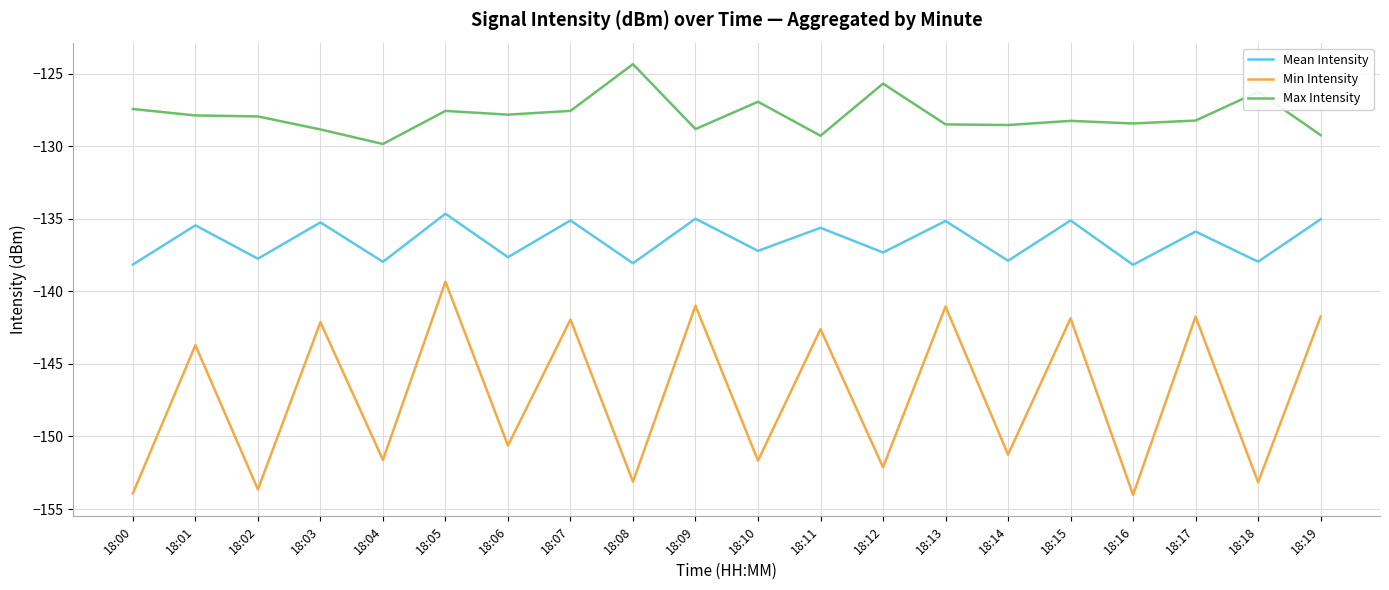

What is the difference between the second highest and minimum values in the Min Intensity series?

13.0